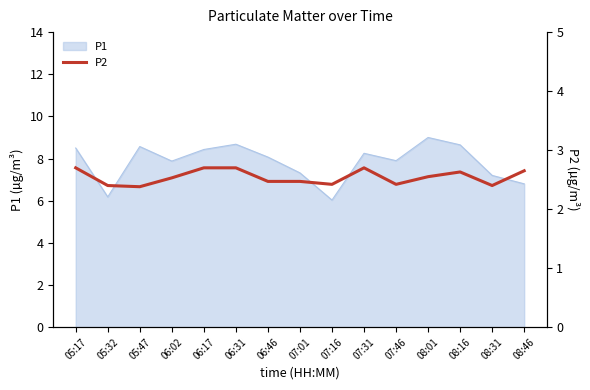

True or false: the data shows 3.9 at 07:31.

False